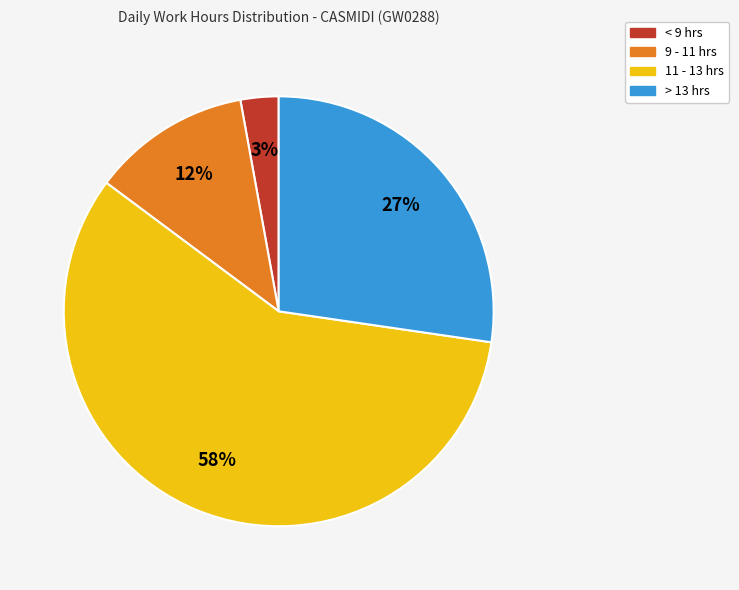

To the nearest percent, what is the difference between the largest and smallest slice percentages?

55%